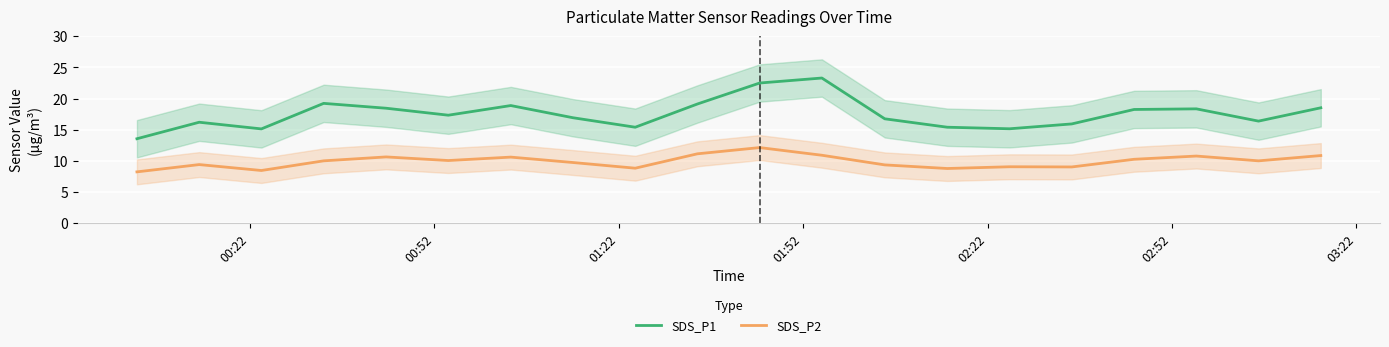

Which series has the largest total across all categories?

SDS_P1